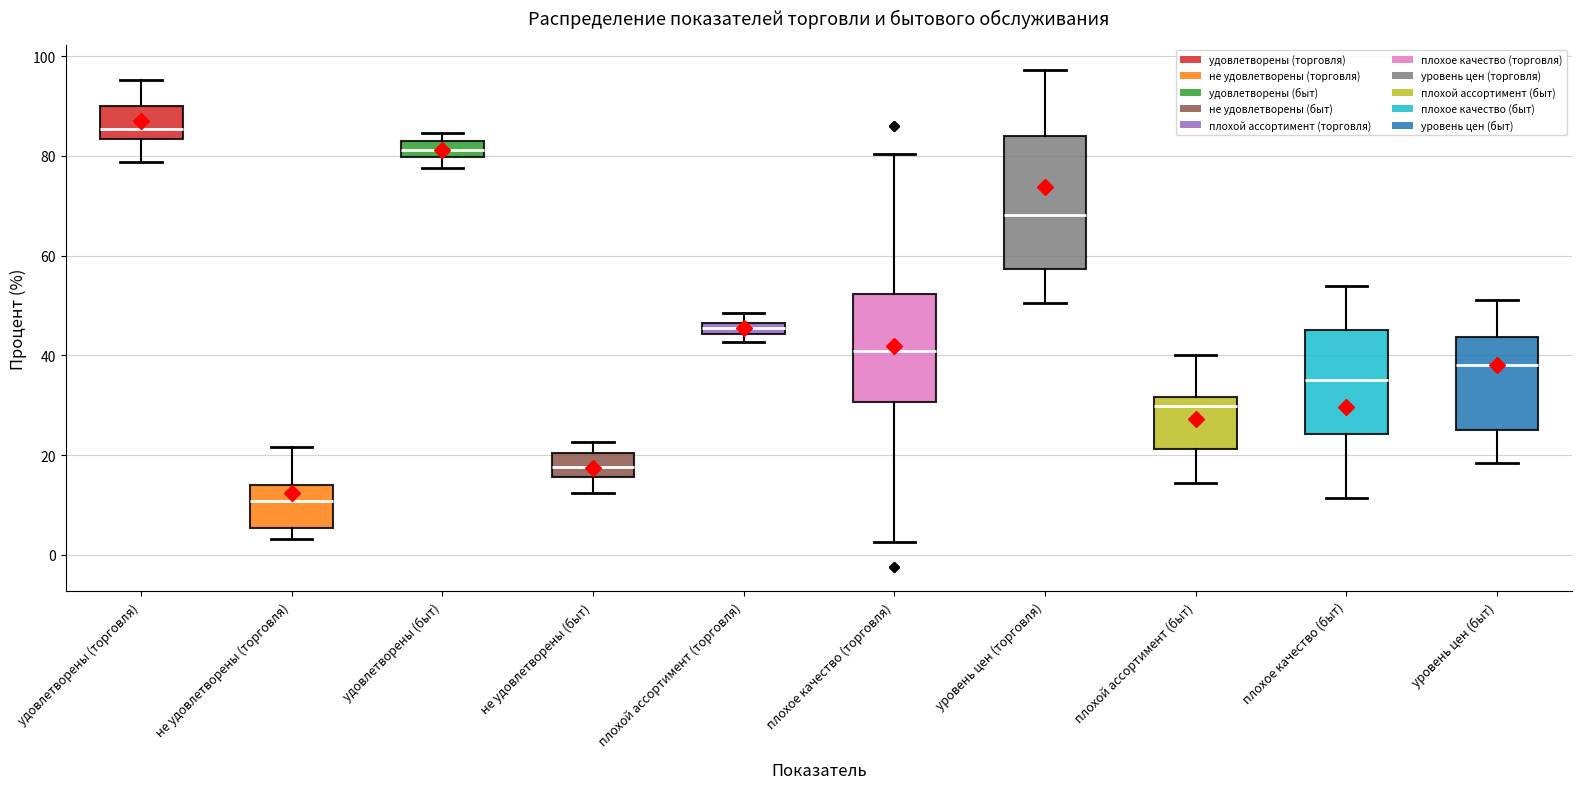

Which box is the tallest, from its lower edge to its upper edge?

уровень цен (торговля)